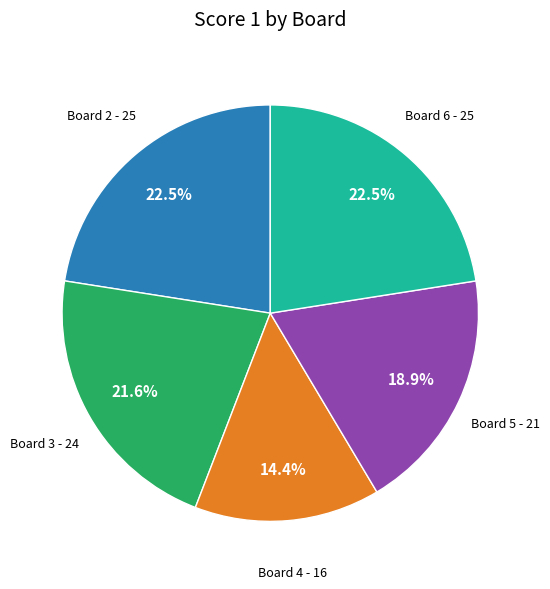

Count the number of slices in the pie.

5